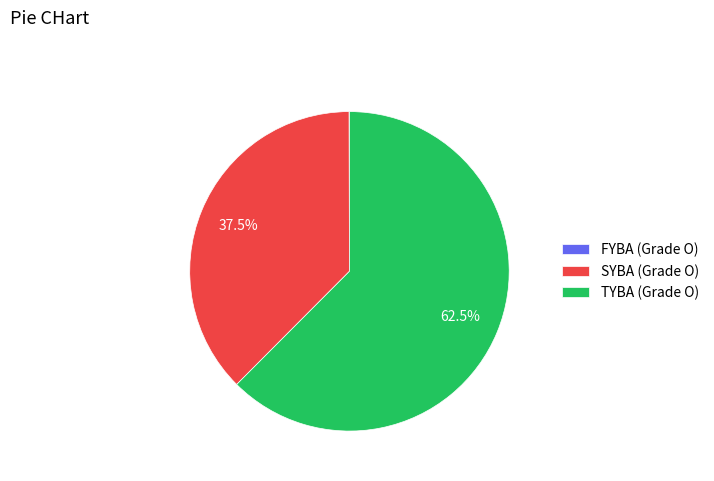

Does TYBA (Grade O) account for over 50% of the chart?

Yes